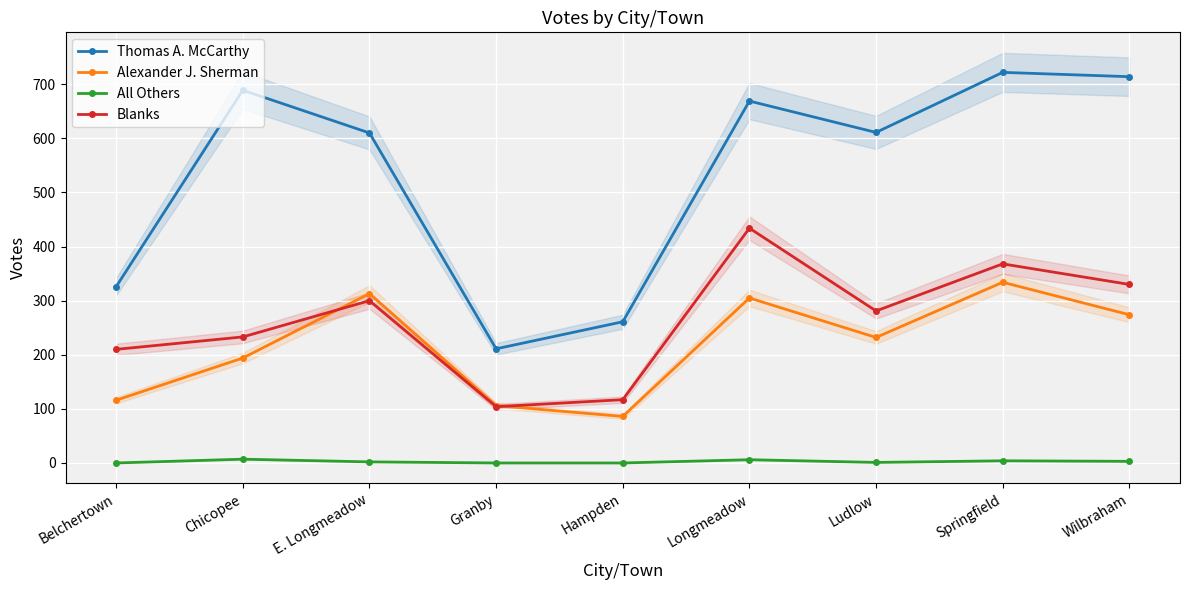

True or false: All Others has more than 2 points higher than both neighbors.

True